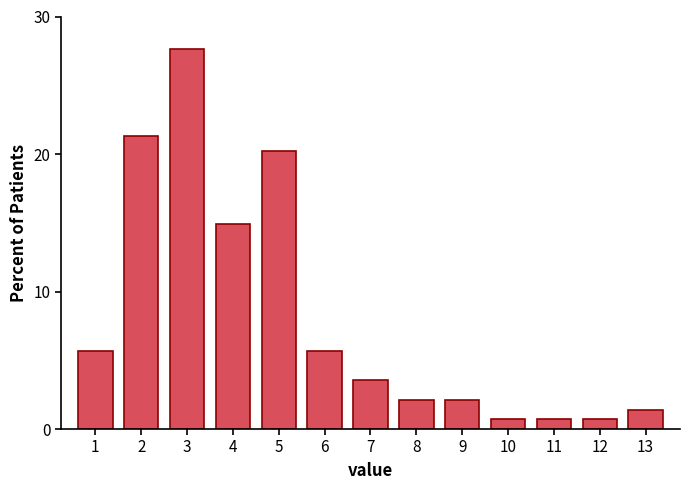

What is the value of the 10th bar from the left?

0.7